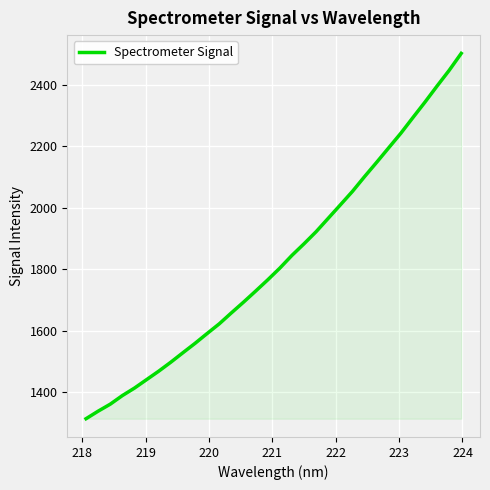

What is the difference between the maximum and minimum values?

1188.9